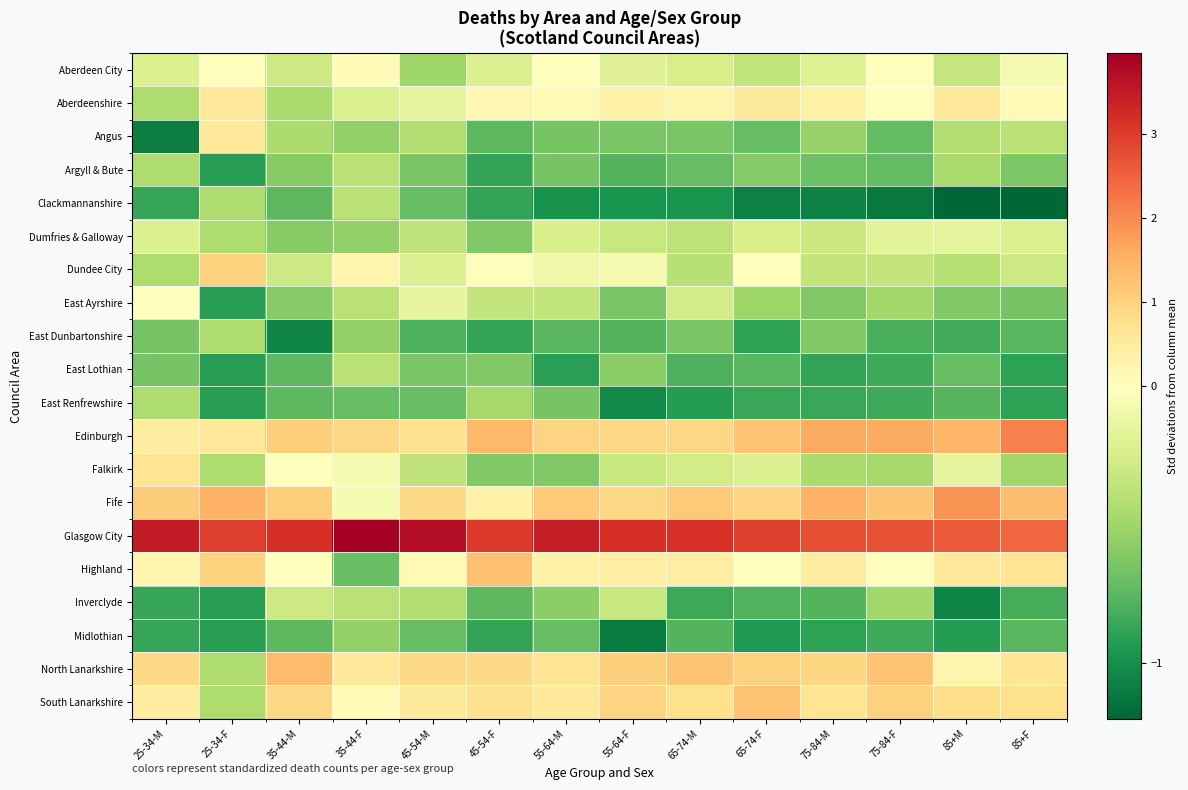

Which series has the largest total across all categories?

Glasgow City